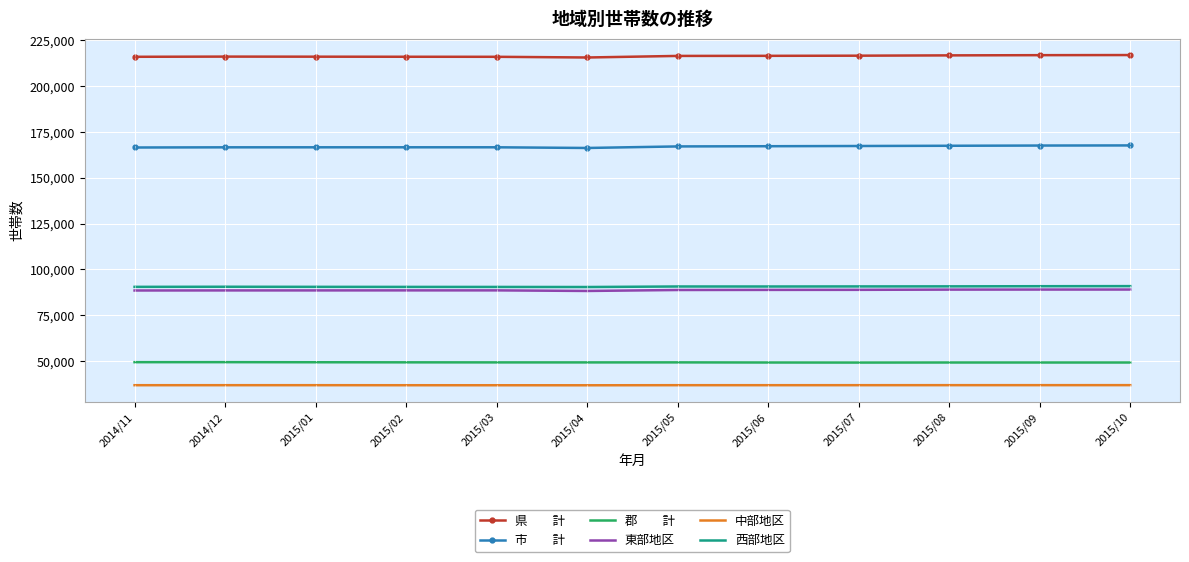

What is the smallest value displayed?

36856